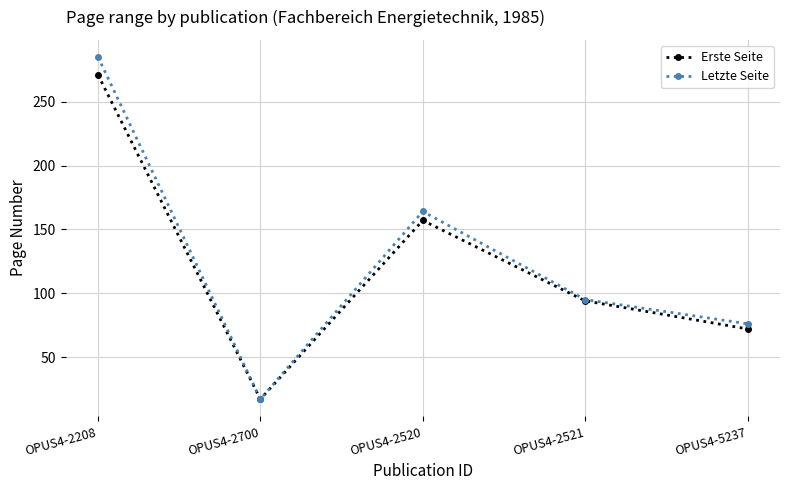

Reading left to right, extract all data points from this chart.

Erste Seite: OPUS4-2208=271	OPUS4-2700=17	OPUS4-2520=157	OPUS4-2521=94	OPUS4-5237=72
Letzte Seite: OPUS4-2208=285	OPUS4-2700=17	OPUS4-2520=164	OPUS4-2521=95	OPUS4-5237=76